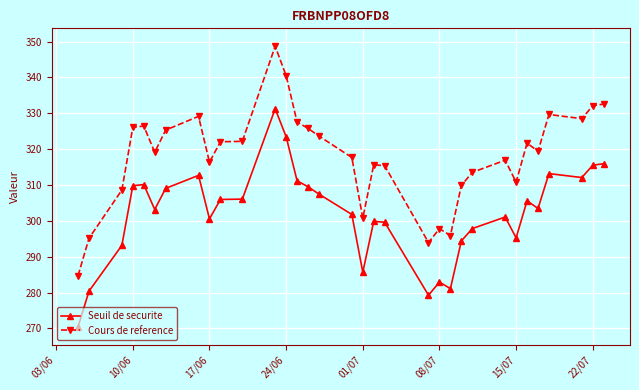

What is the value of the Cours de reference point at the 32nd from the left?

332.1